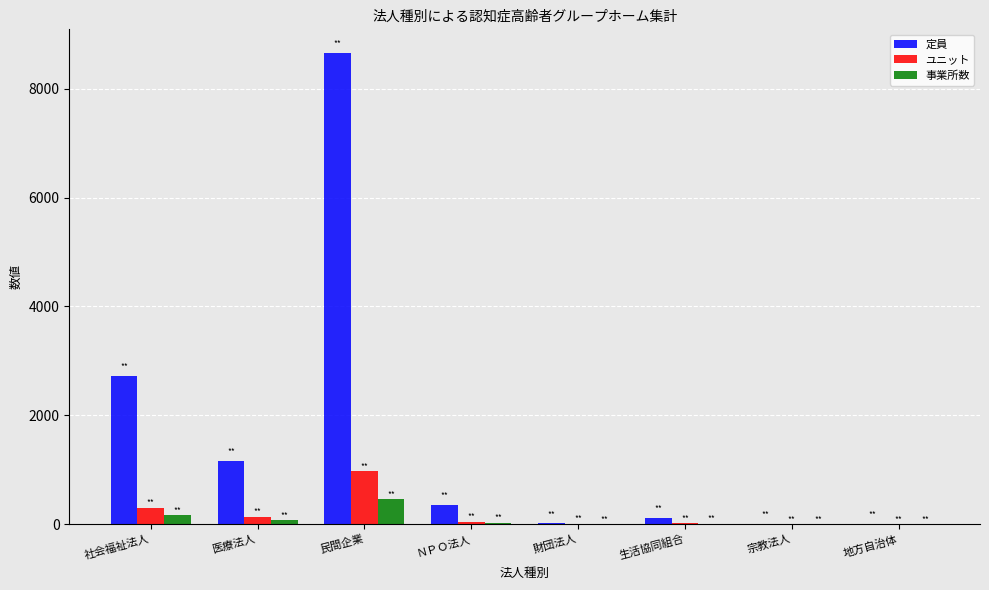

At which category is the sum across all series the highest?

民間企業